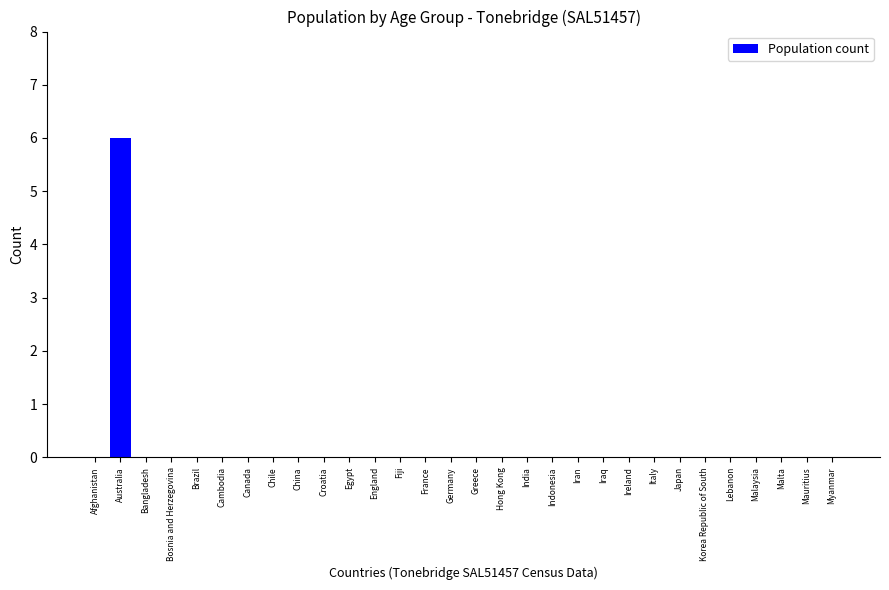

Reading left to right, extract all data points from this chart.

Afghanistan=0	Australia=6	Bangladesh=0	Bosnia and Herzegovina=0	Brazil=0	Cambodia=0	Canada=0	Chile=0	China=0	Croatia=0	Egypt=0	England=0	Fiji=0	France=0	Germany=0	Greece=0	Hong Kong=0	India=0	Indonesia=0	Iran=0	Iraq=0	Ireland=0	Italy=0	Japan=0	Korea Republic of South=0	Lebanon=0	Malaysia=0	Malta=0	Mauritius=0	Myanmar=0